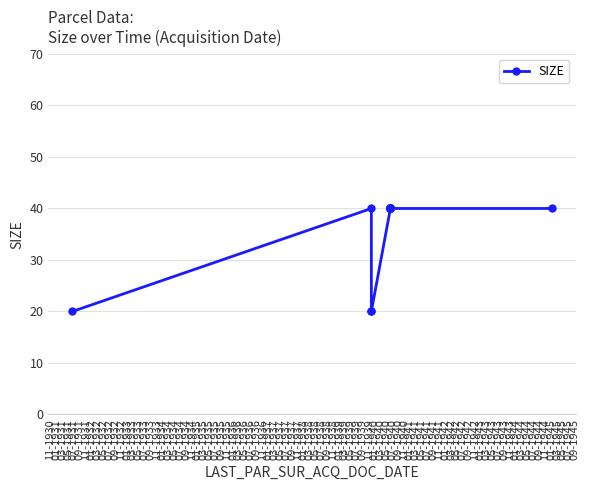

What is the value of the 7th point from the left?

40